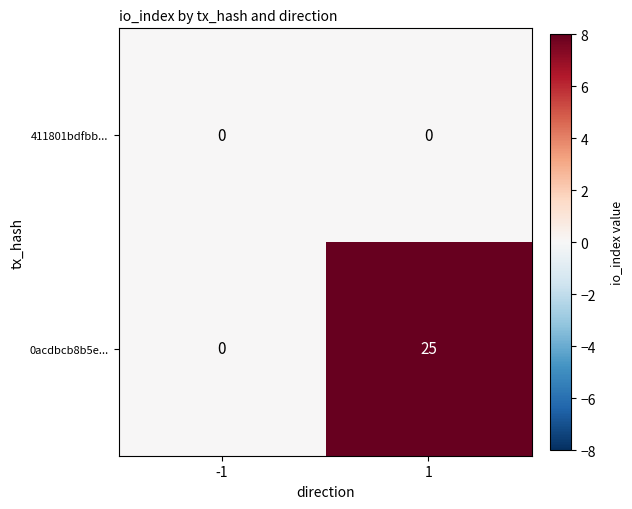

Is the value of 411801bdfbb... at 1 greater than the value of 0acdbcb8b5e... at 1?

No